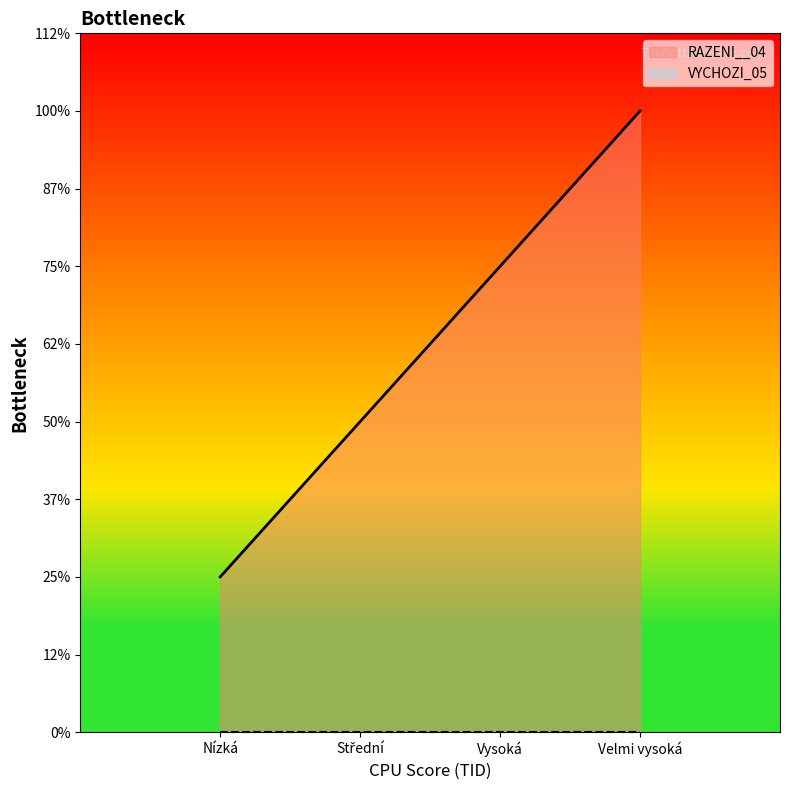

What is the ratio of the value at Vysoká to the value at Velmi vysoká?

0.8